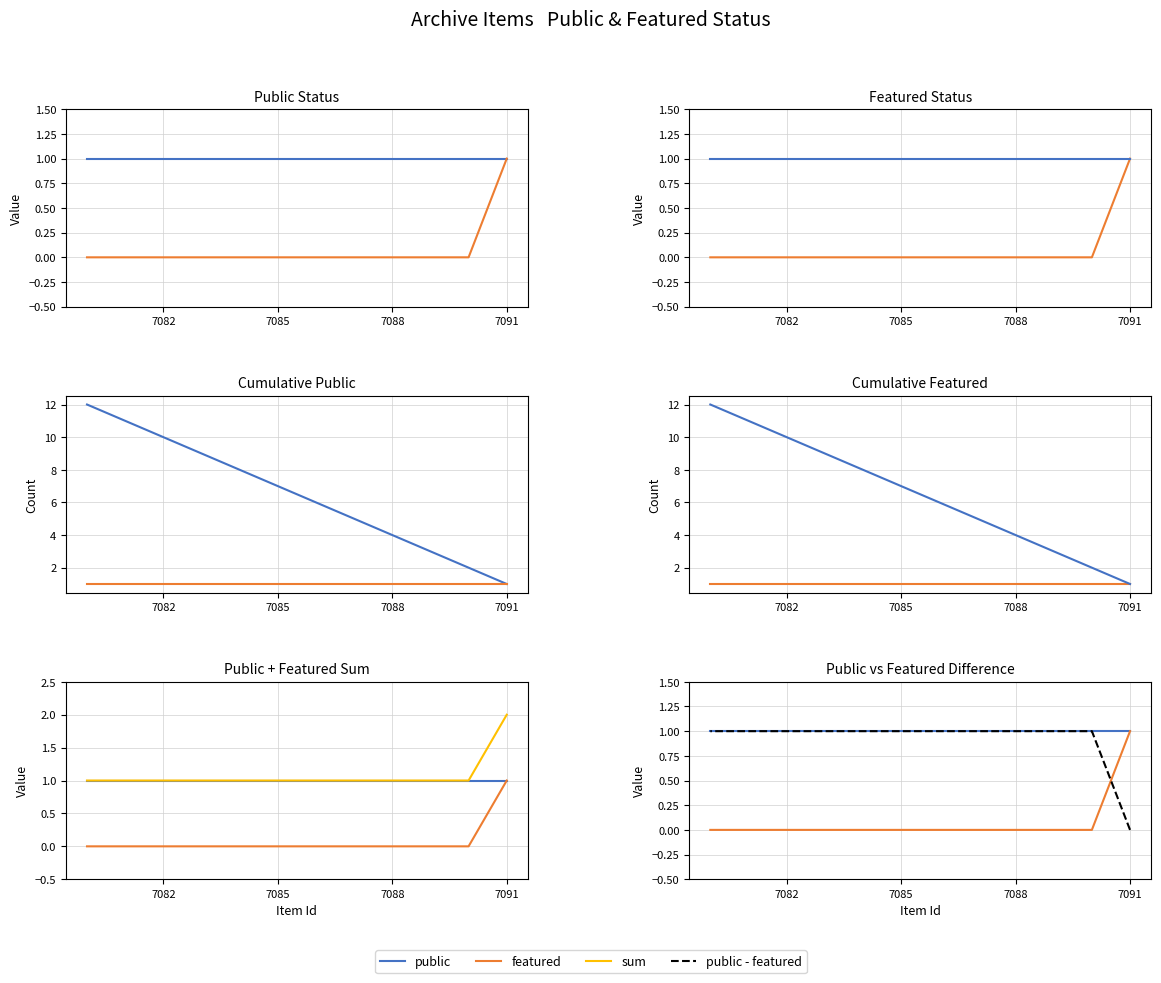

What is the sum of the sum values at 9 and 7088?

2